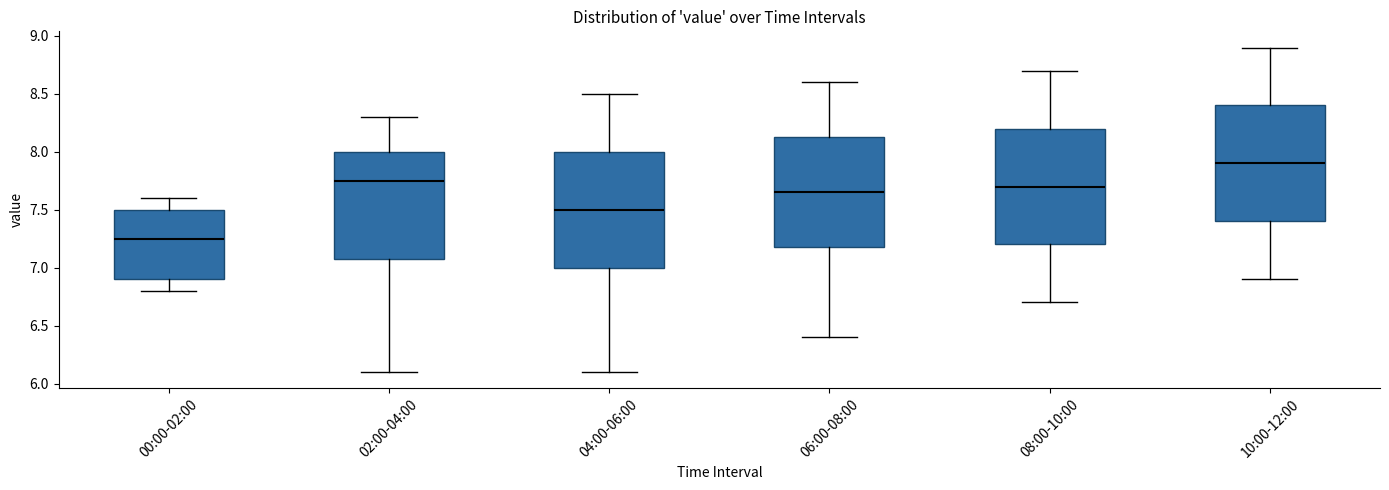

Which box's median line is the highest?

10:00-12:00